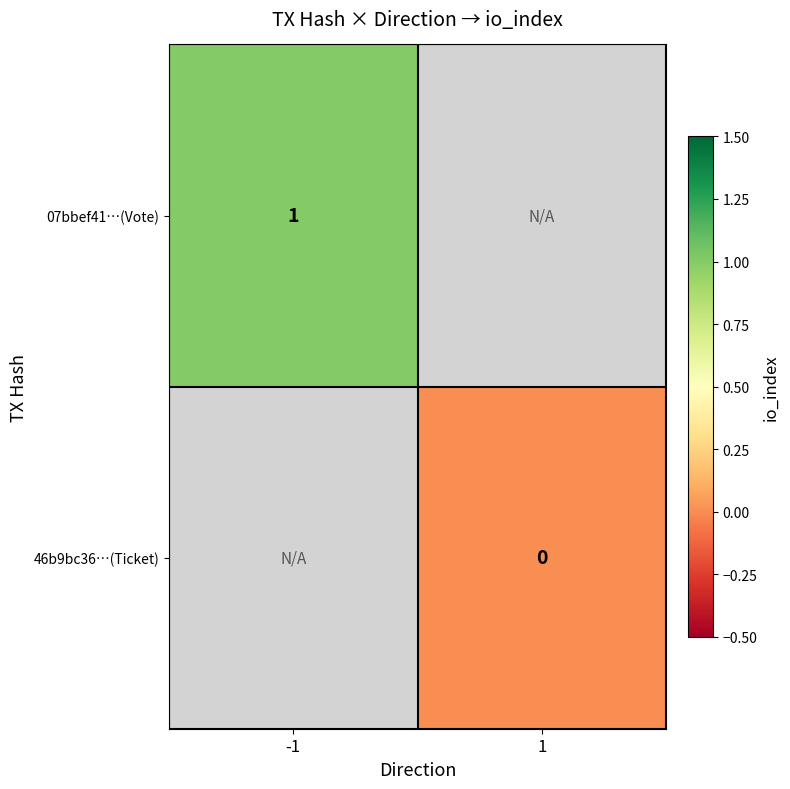

The 07bbef41…(Vote) series shows 2 at -1. True or false?

False